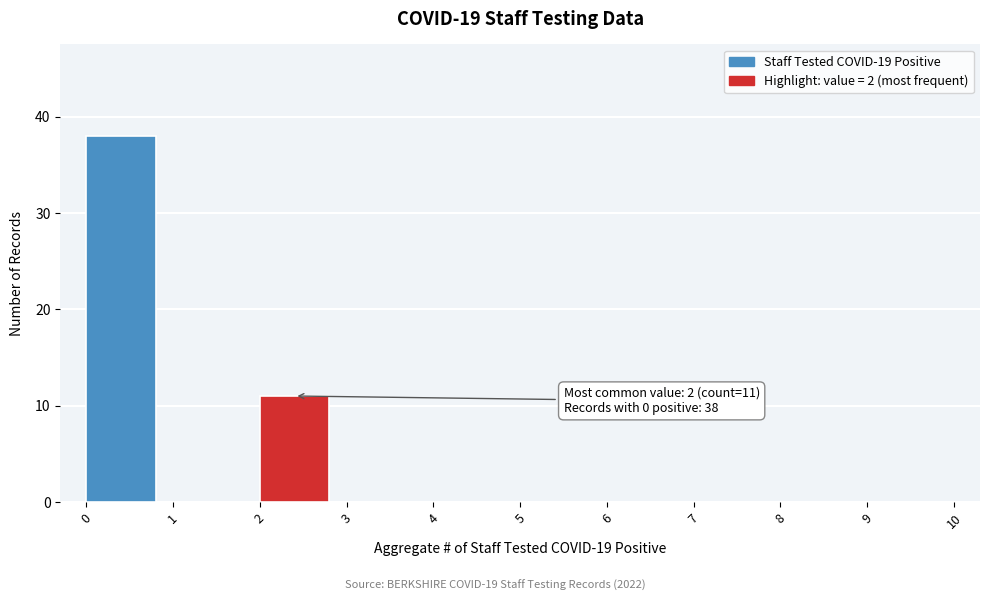

Which range on the x-axis has the tallest bar?

0 to 1